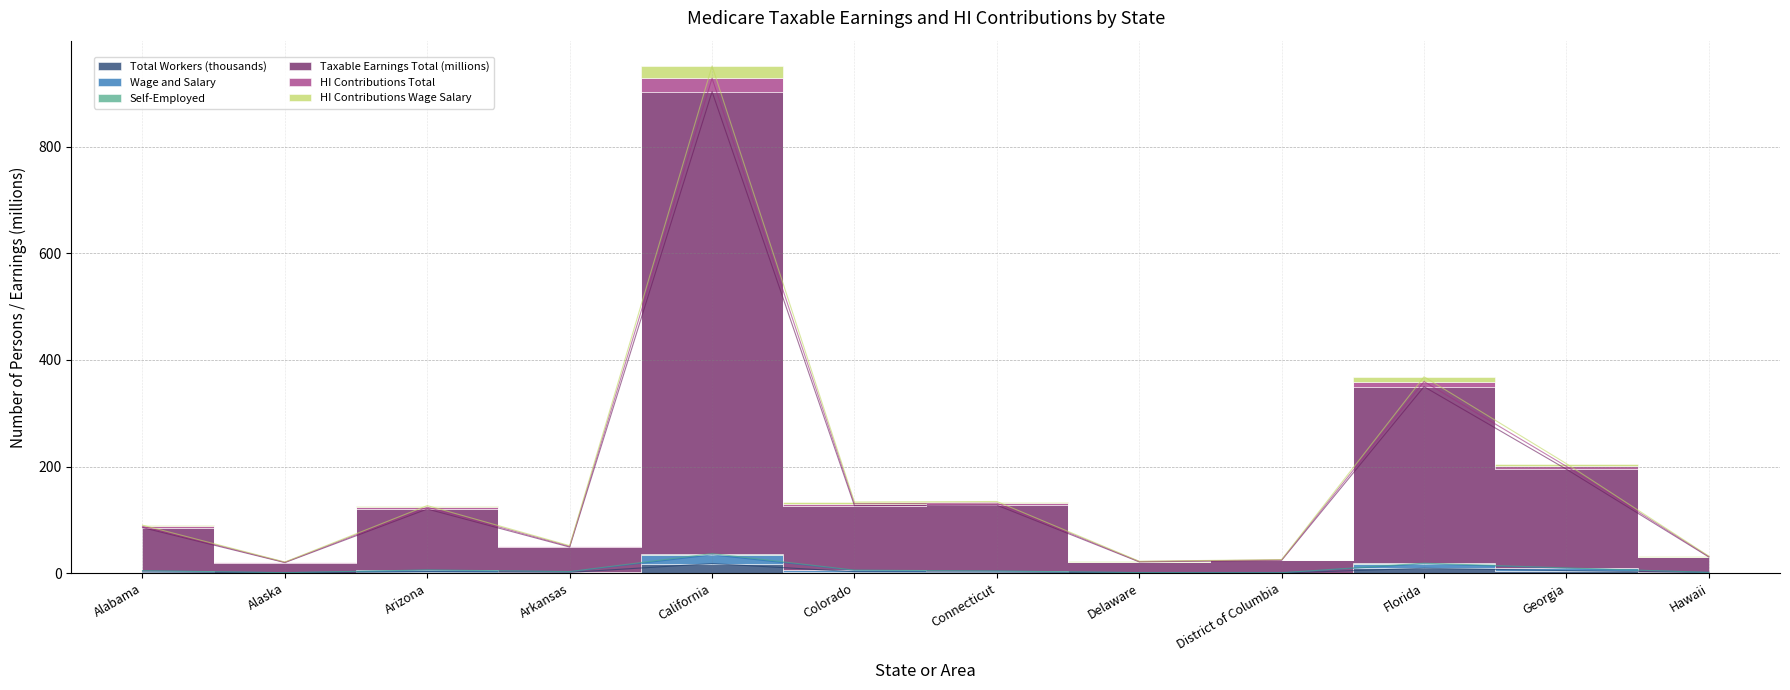

How many categories are shown in the chart?

12